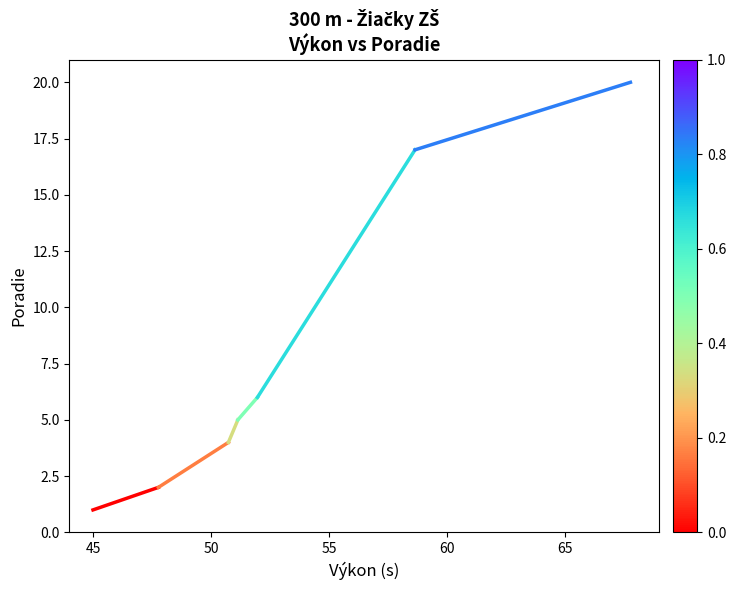

What is the difference between the maximum and minimum values?

19